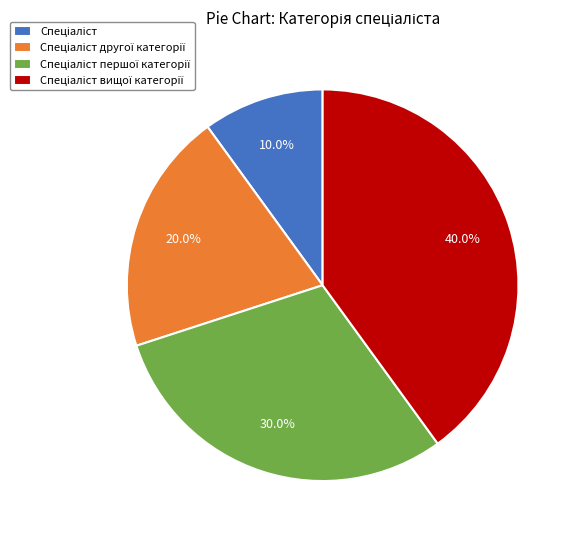

Does any single category account for the majority?

No